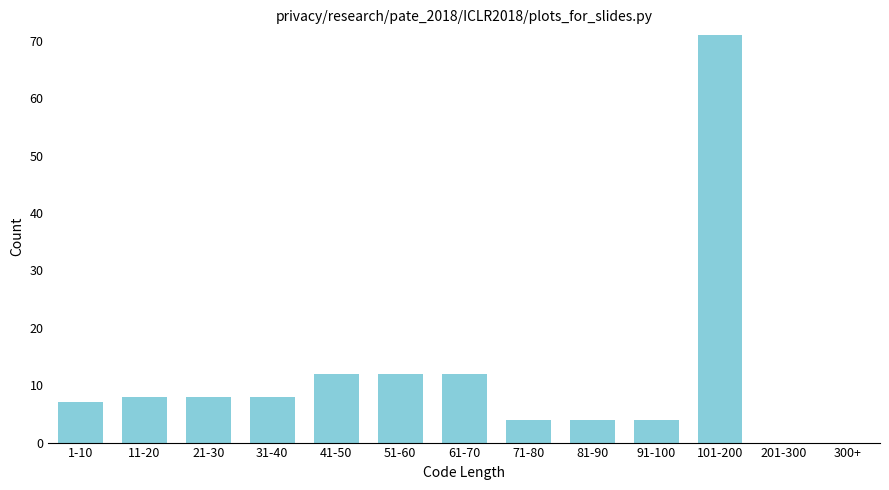

Reading left to right, extract all data points from this chart.

1-10=7	11-20=8	21-30=8	31-40=8	41-50=12	51-60=12	61-70=12	71-80=4	81-90=4	91-100=4	101-200=71	201-300=0	300+=0